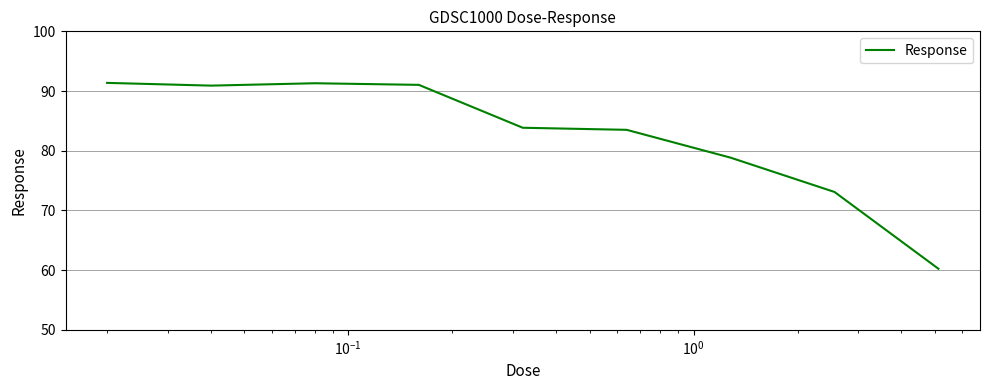

What is the maximum value shown in the chart?

91.4